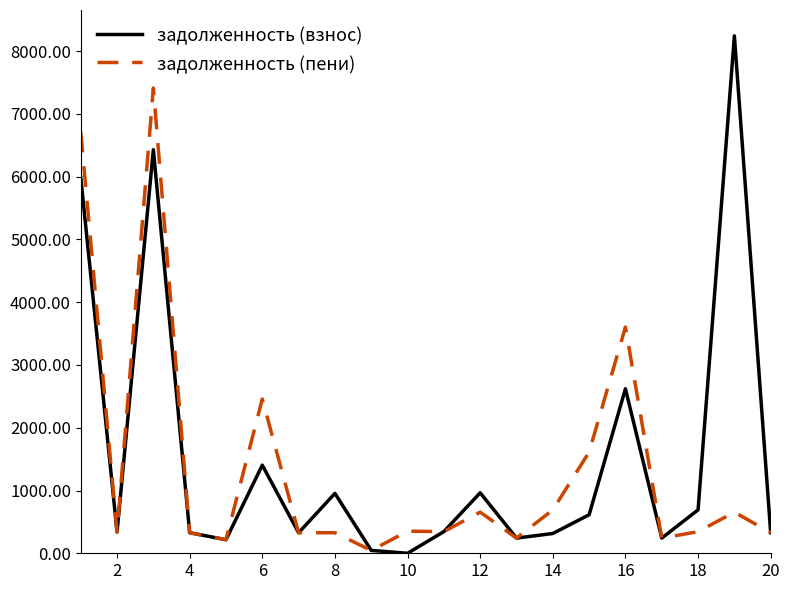

What is the sum of all задолженность (взнос) values?

30639.1